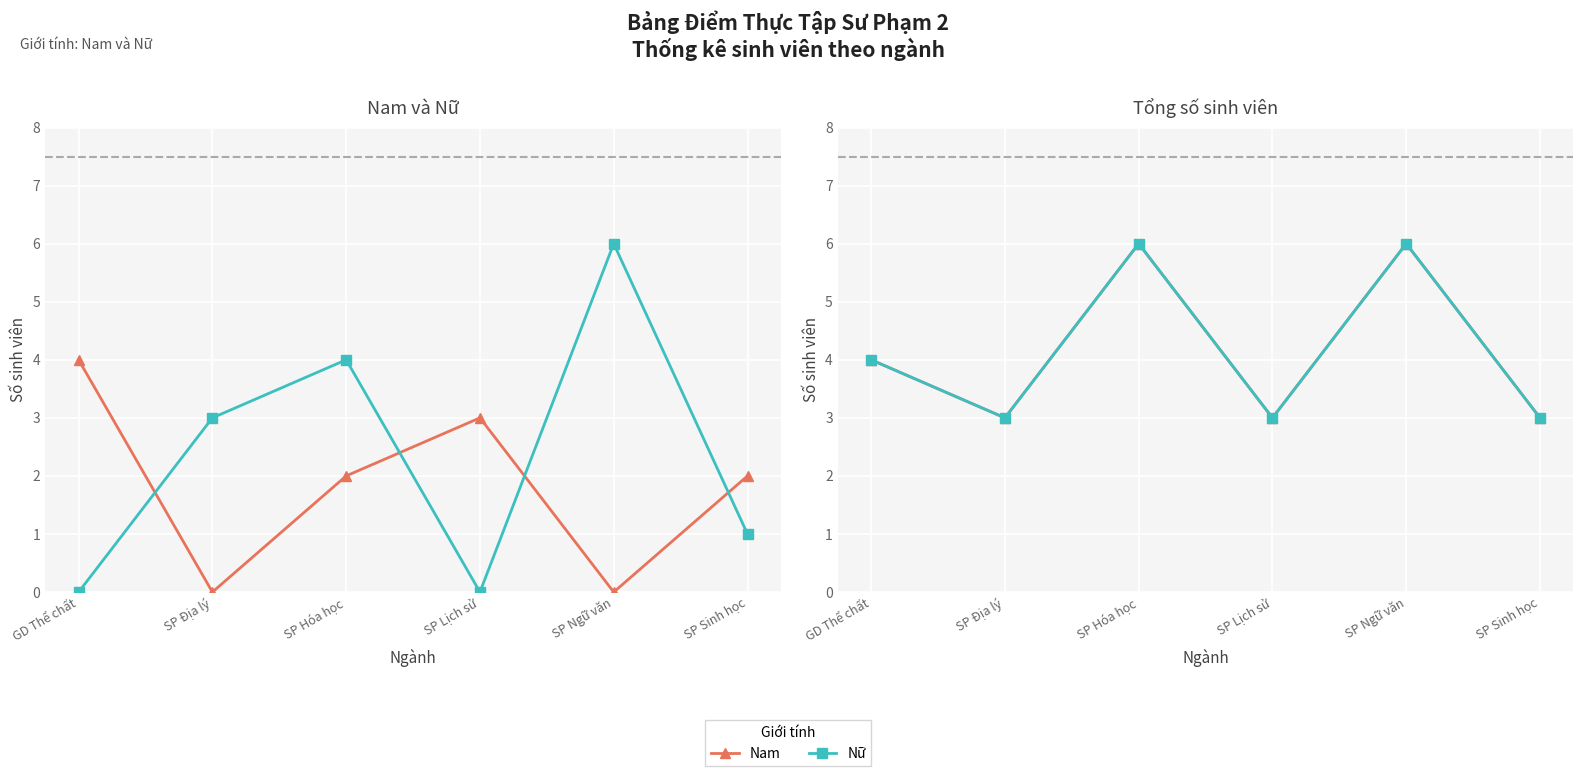

At which label does Nữ reach its peak?

SP Ngữ văn